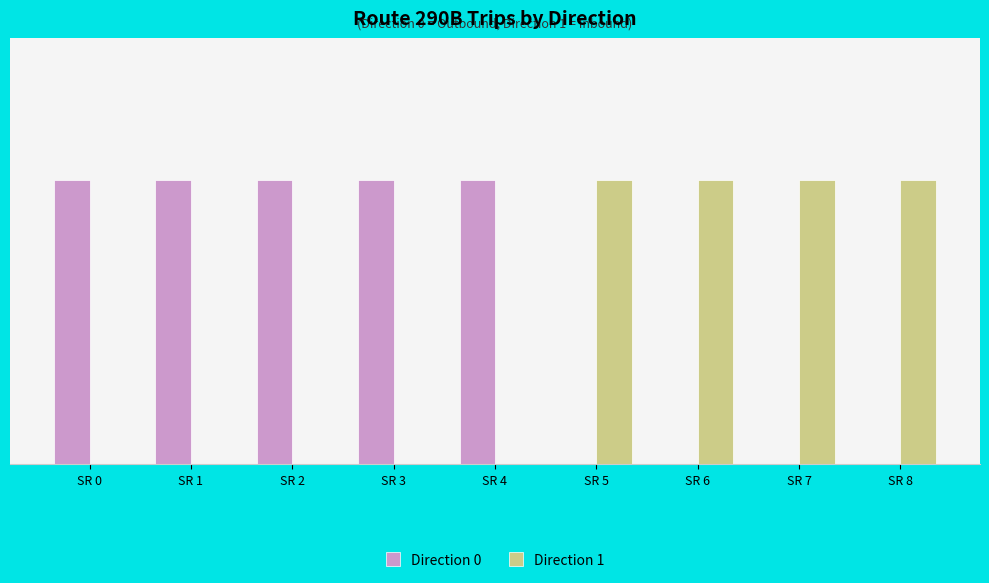

Does the chart contain stacked bars?

No